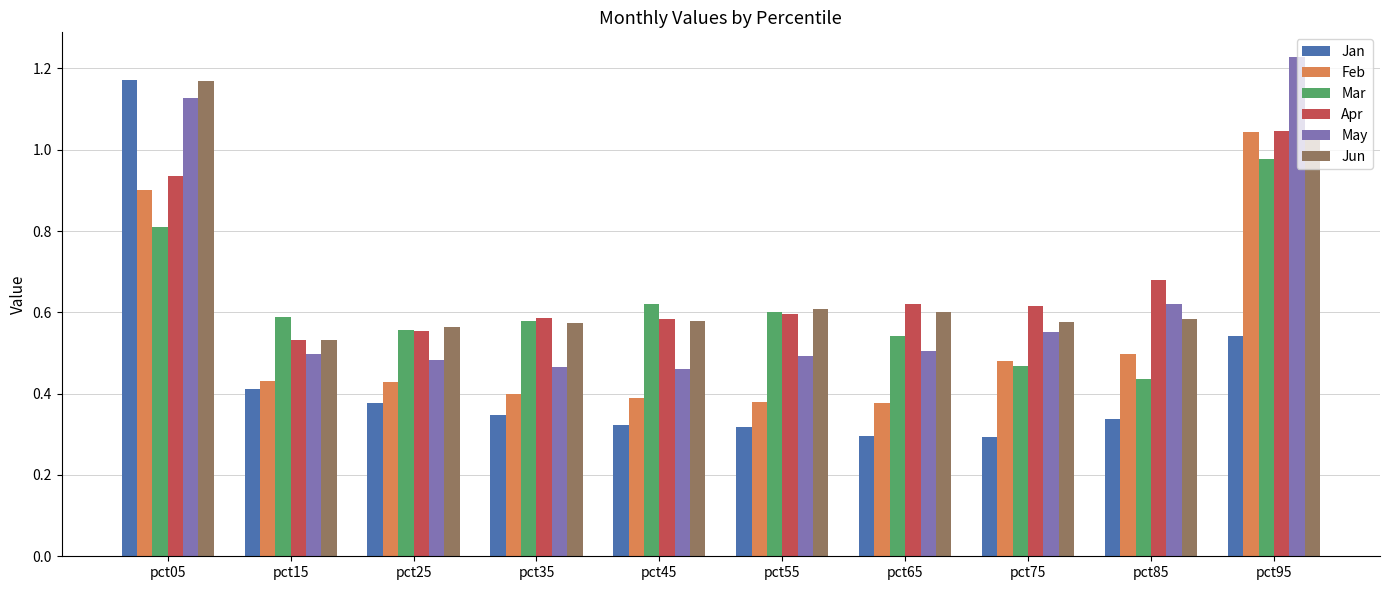

What is the total value across all series at pct15?

3.0